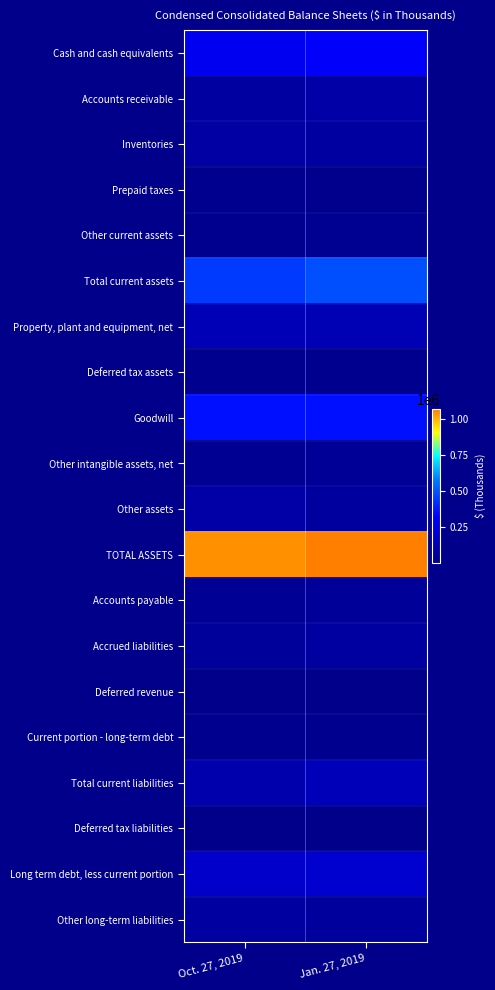

Reading right to left, transcribe all the data shown in this chart.

Cash and cash equivalents: Jan. 27, 2019=312120	Oct. 27, 2019=283057
Accounts receivable: Jan. 27, 2019=79223	Oct. 27, 2019=61444
Inventories: Jan. 27, 2019=63679	Oct. 27, 2019=70108
Prepaid taxes: Jan. 27, 2019=8406	Oct. 27, 2019=11456
Other current assets: Jan. 27, 2019=21876	Oct. 27, 2019=13966
Total current assets: Jan. 27, 2019=485304	Oct. 27, 2019=440031
Property, plant and equipment, net: Jan. 27, 2019=118488	Oct. 27, 2019=124111
Deferred tax assets: Jan. 27, 2019=14362	Oct. 27, 2019=17896
Goodwill: Jan. 27, 2019=351141	Oct. 27, 2019=351141
Other intangible assets, net: Jan. 27, 2019=36558	Oct. 27, 2019=23736
Other assets: Jan. 27, 2019=57028	Oct. 27, 2019=82224
TOTAL ASSETS: Jan. 27, 2019=1062881	Oct. 27, 2019=1039139
Accounts payable: Jan. 27, 2019=43183	Oct. 27, 2019=33724
Accrued liabilities: Jan. 27, 2019=65023	Oct. 27, 2019=46781
Deferred revenue: Jan. 27, 2019=3439	Oct. 27, 2019=2336
Current portion - long-term debt: Jan. 27, 2019=18269	Oct. 27, 2019=18306
Total current liabilities: Jan. 27, 2019=129914	Oct. 27, 2019=101147
Deferred tax liabilities: Jan. 27, 2019=3363	Oct. 27, 2019=3643
Long term debt, less current portion: Jan. 27, 2019=192845	Oct. 27, 2019=179111
Other long-term liabilities: Jan. 27, 2019=54078	Oct. 27, 2019=66266